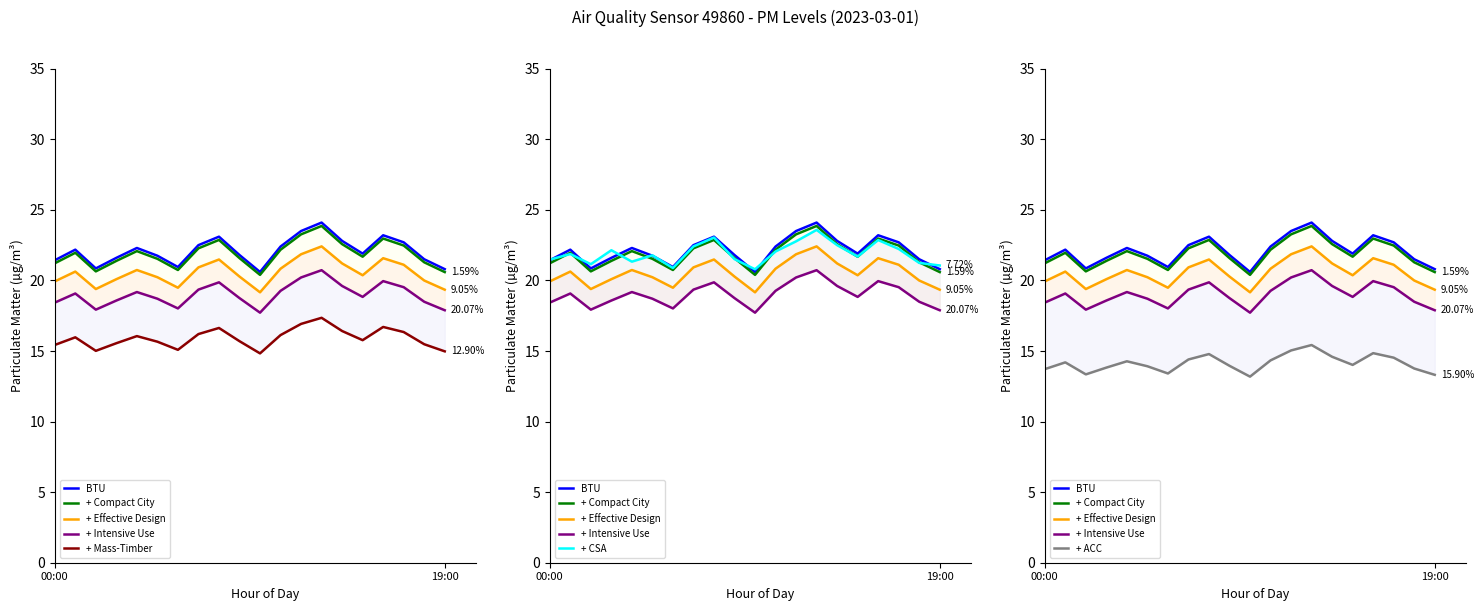

At which label does P2 first exceed 21?

00:00